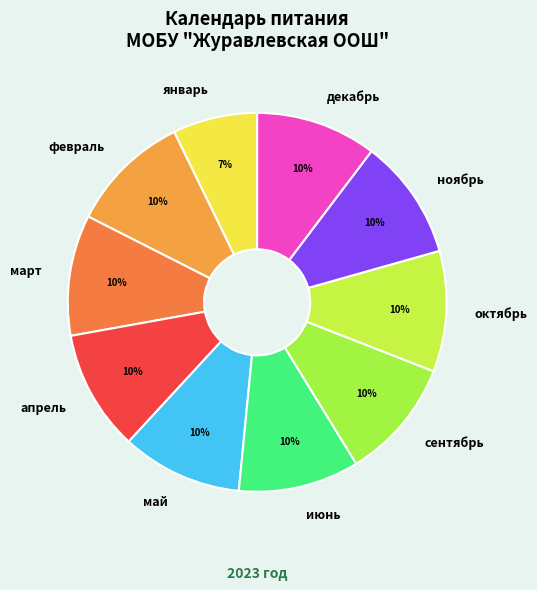

True or false: январь accounts for 7% of the total.

True